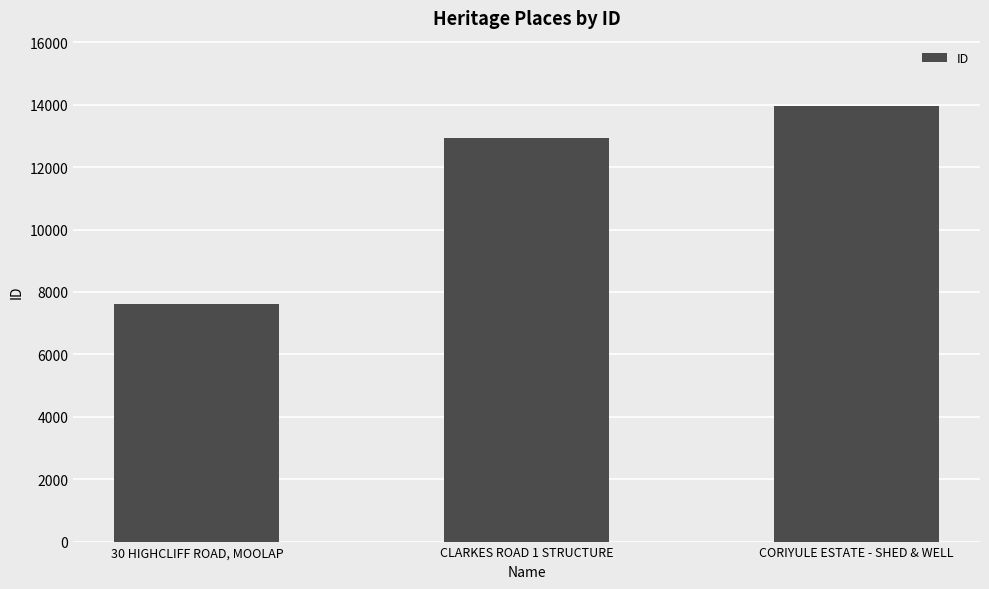

How many data points are less than 12927?

1